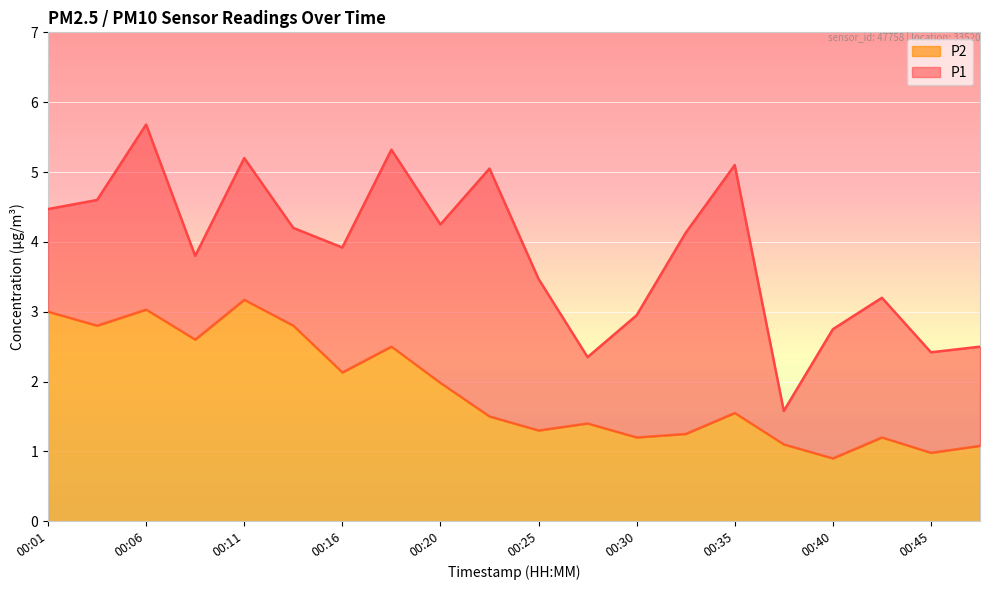

Read the P1 value at 00:03.

4.6